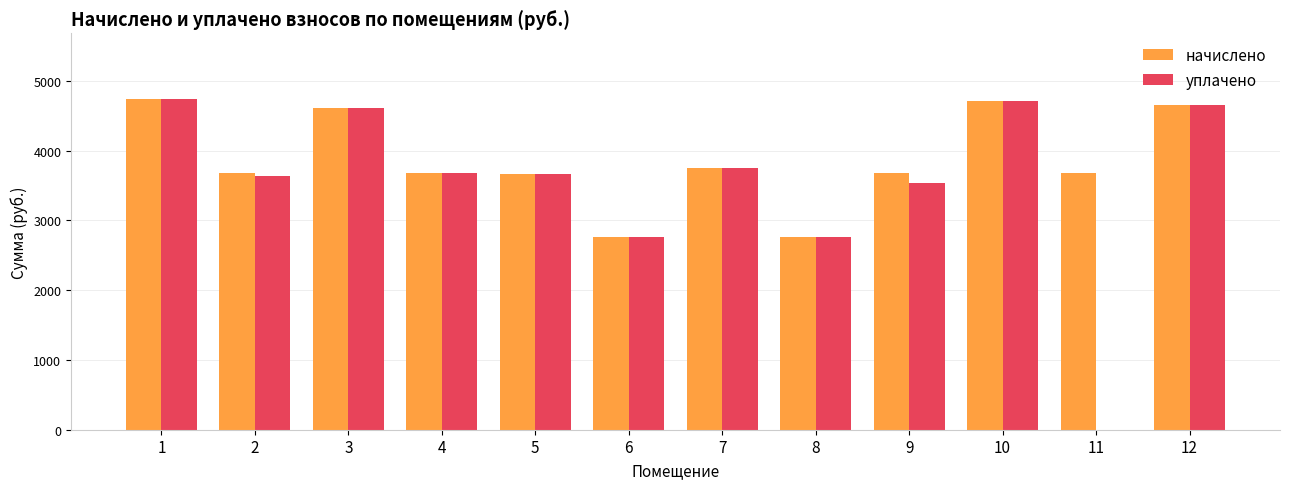

Does the chart contain stacked bars?

No